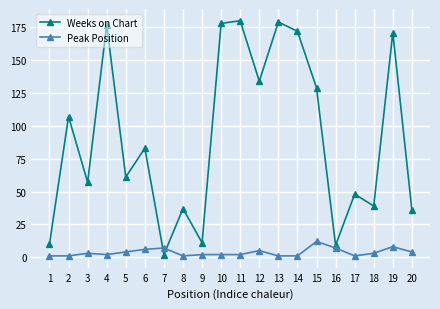

What is the sum of all Weeks on Chart values?

1820